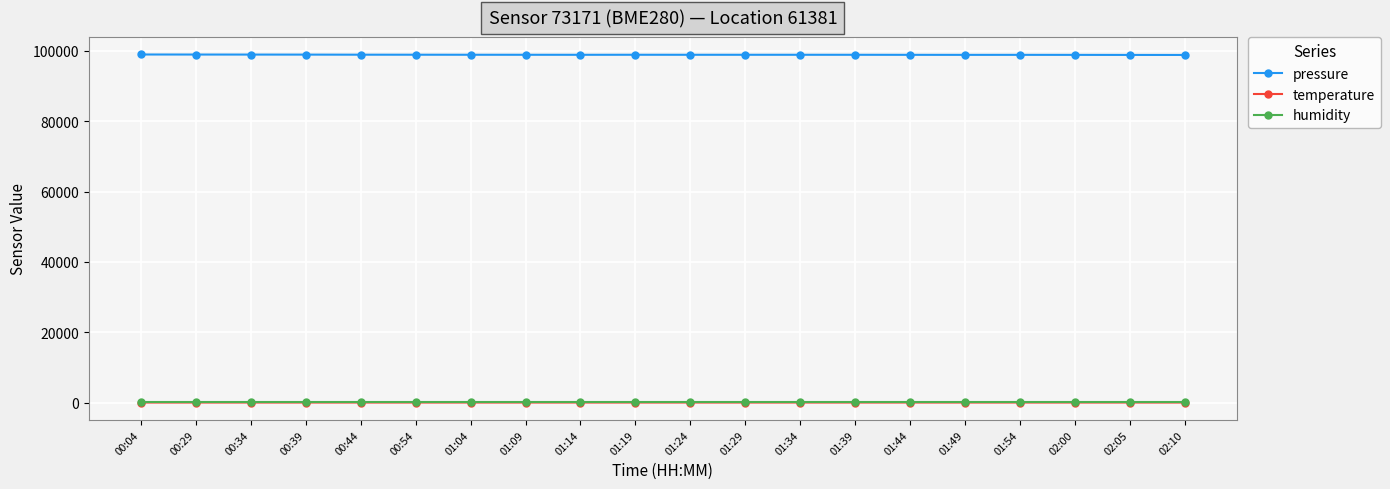

True or false: humidity and temperature cross at least once.

False